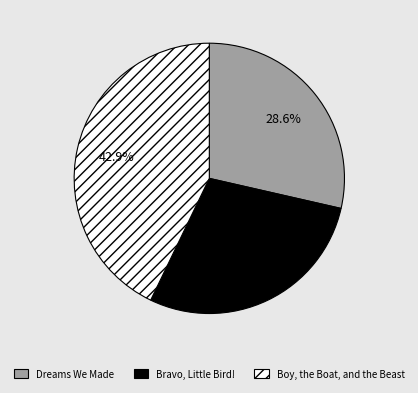

How many slices are in this pie chart?

3